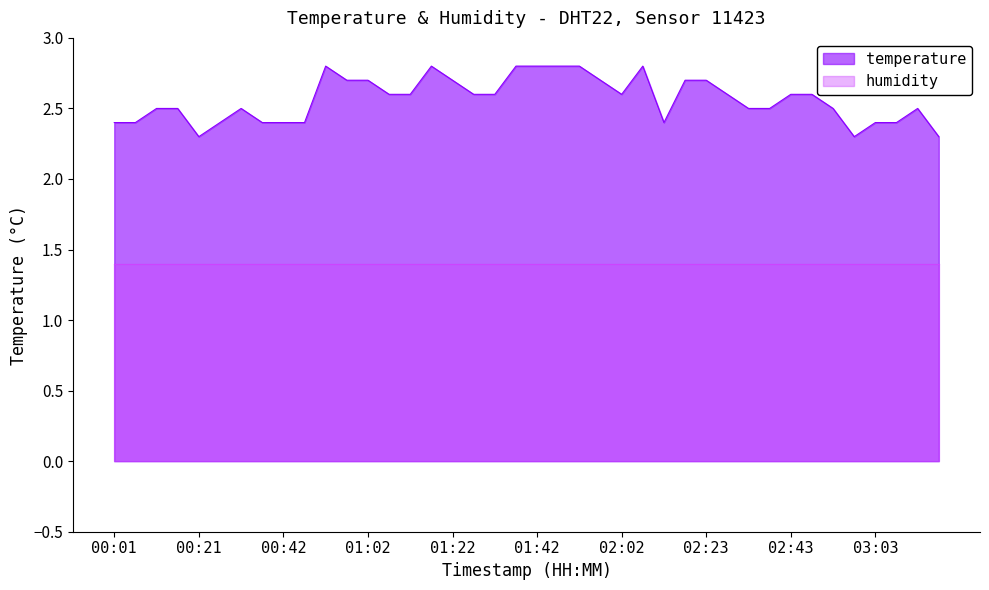

Does the chart have visible grid lines?

No